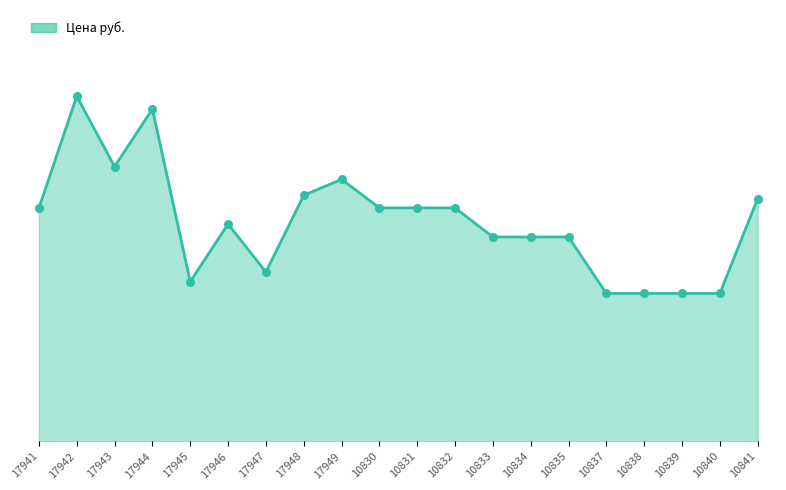

Is this an area chart (filled region under the line)?

Yes